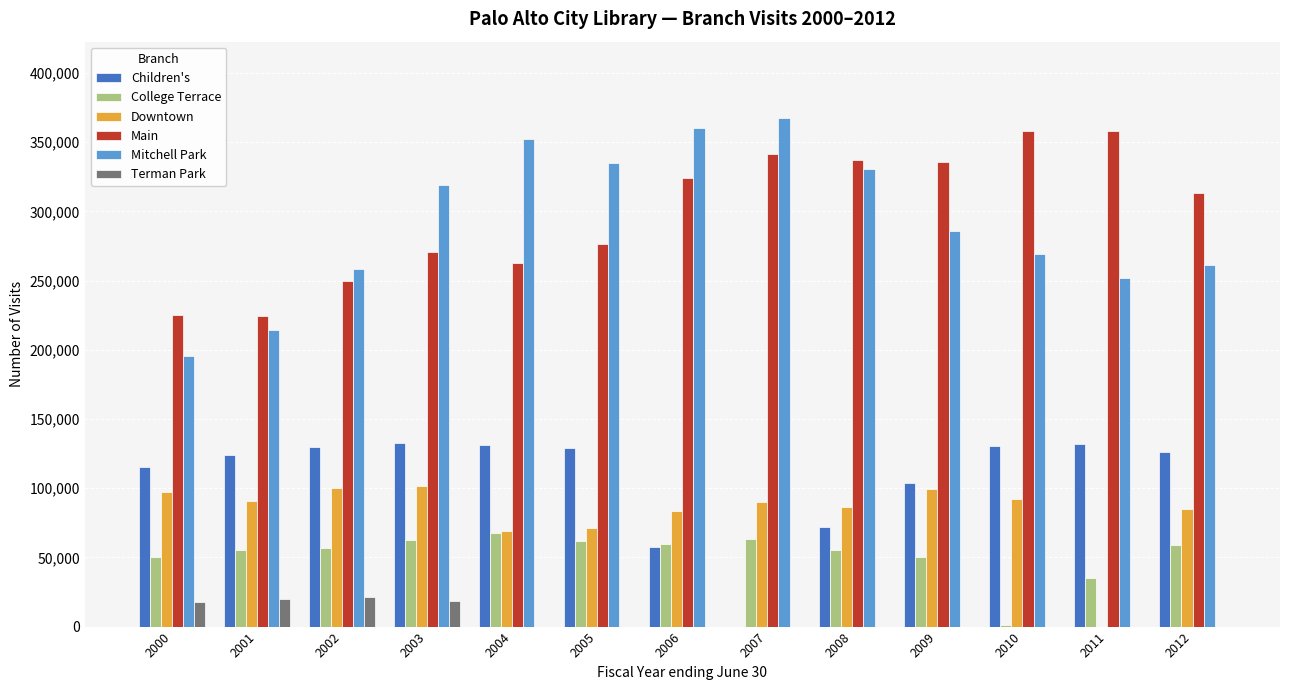

What is the total value across all series at 2000?

700689